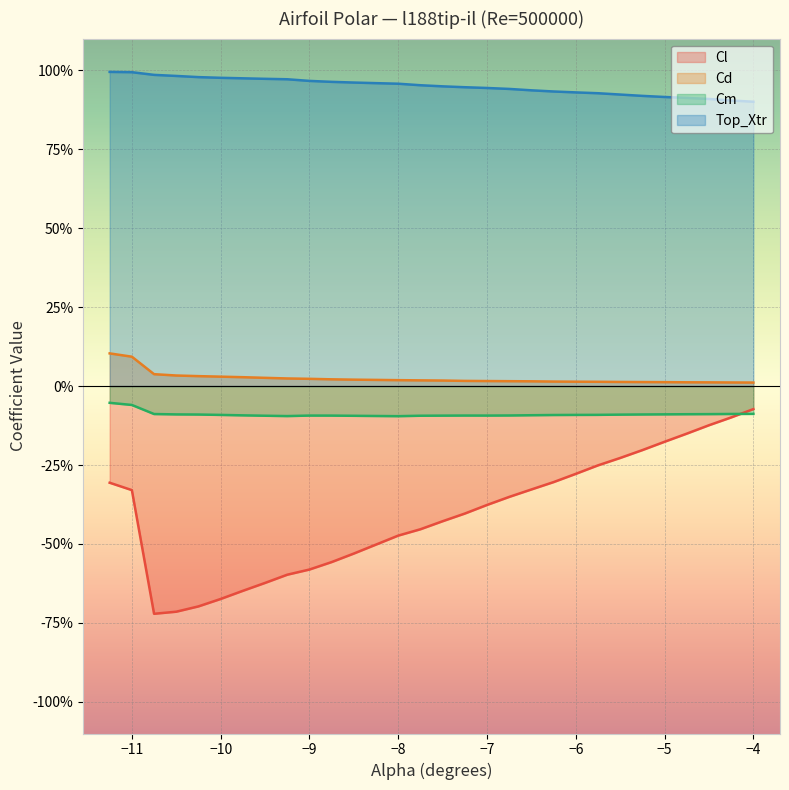

How many interior local valleys does the Cm series have?

3